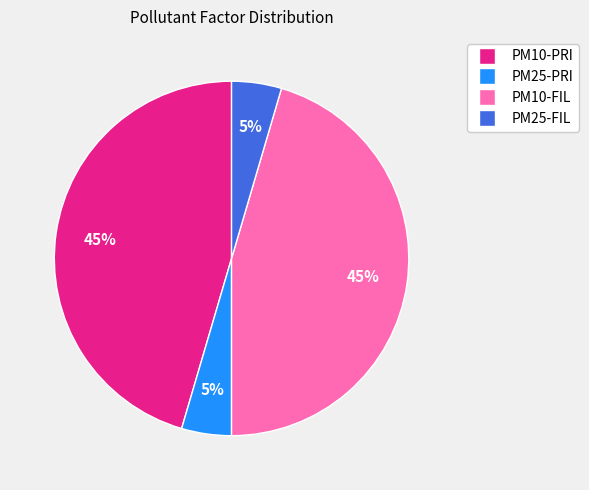

To the nearest percent, what is the combined percentage of PM10-FIL and PM25-FIL?

50%